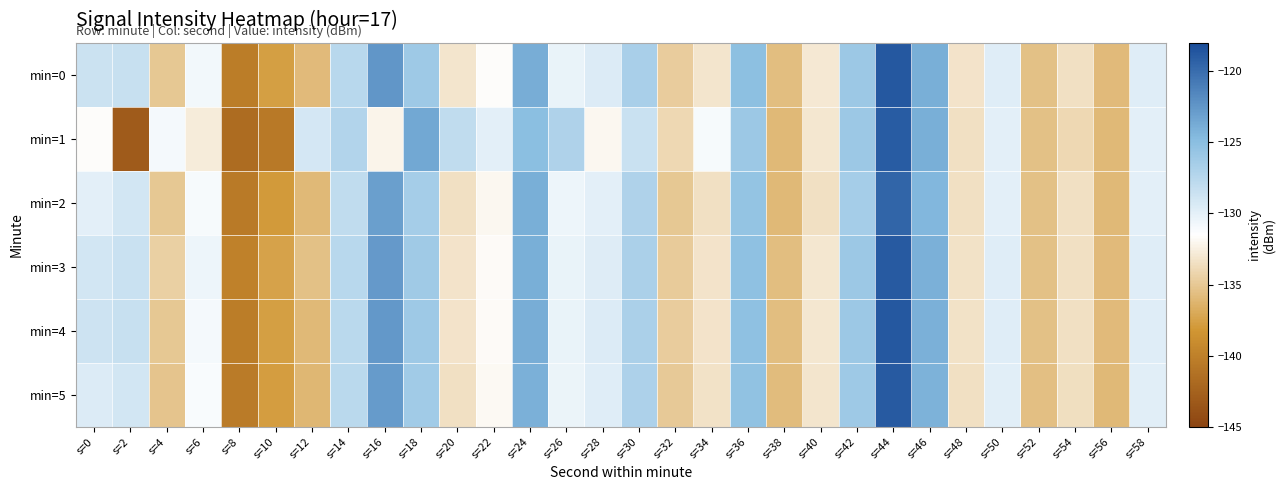

Which series has the largest total across all categories?

min=0